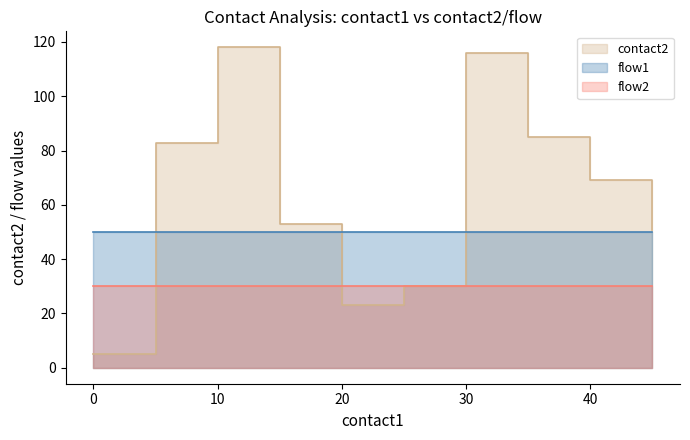

Which has a higher value, 1 or 30?

30